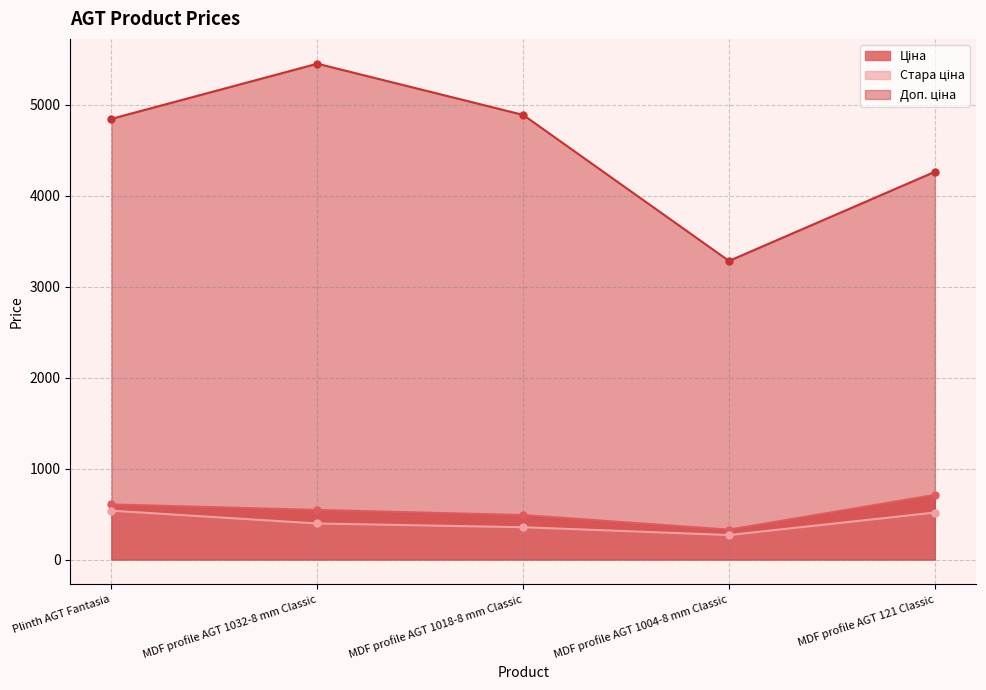

What is the label of the 4th point from the right?

MDF profile AGT 1032-8 mm Classic